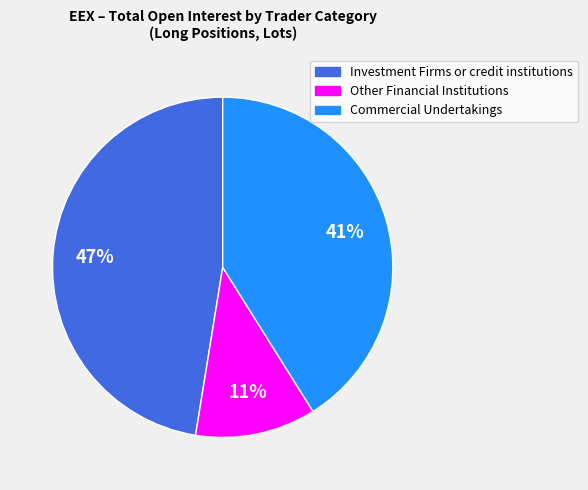

How many segments does this pie chart have?

3